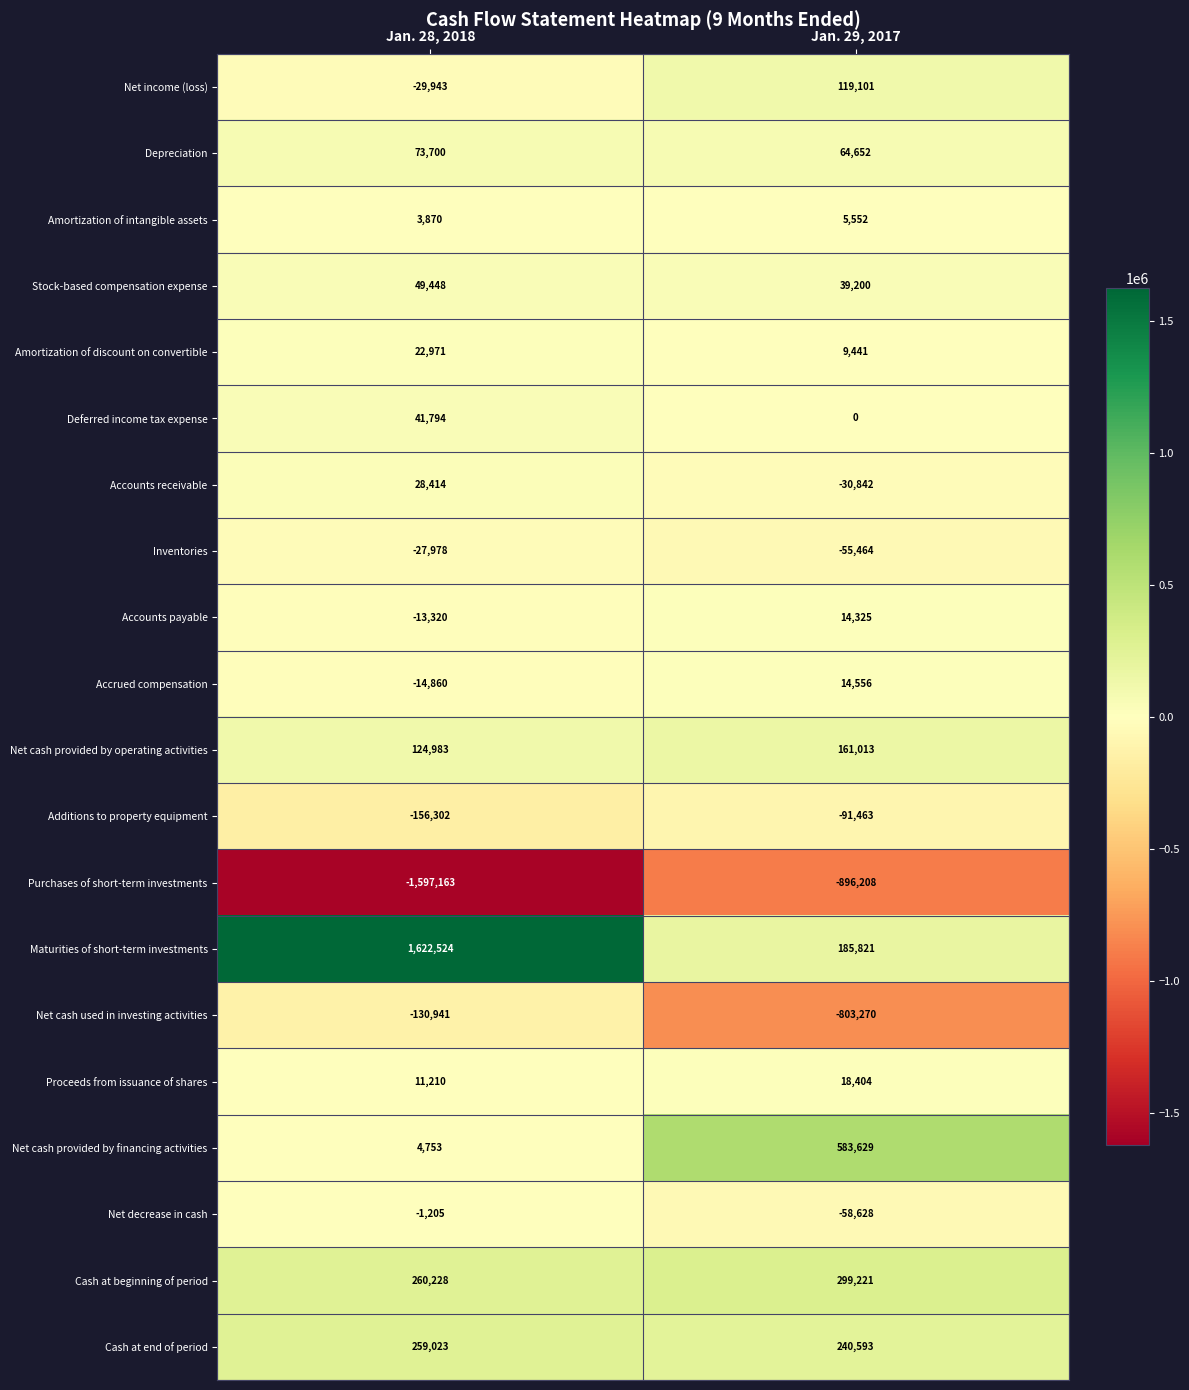

What is the sum of all Net income (loss) values?

89158